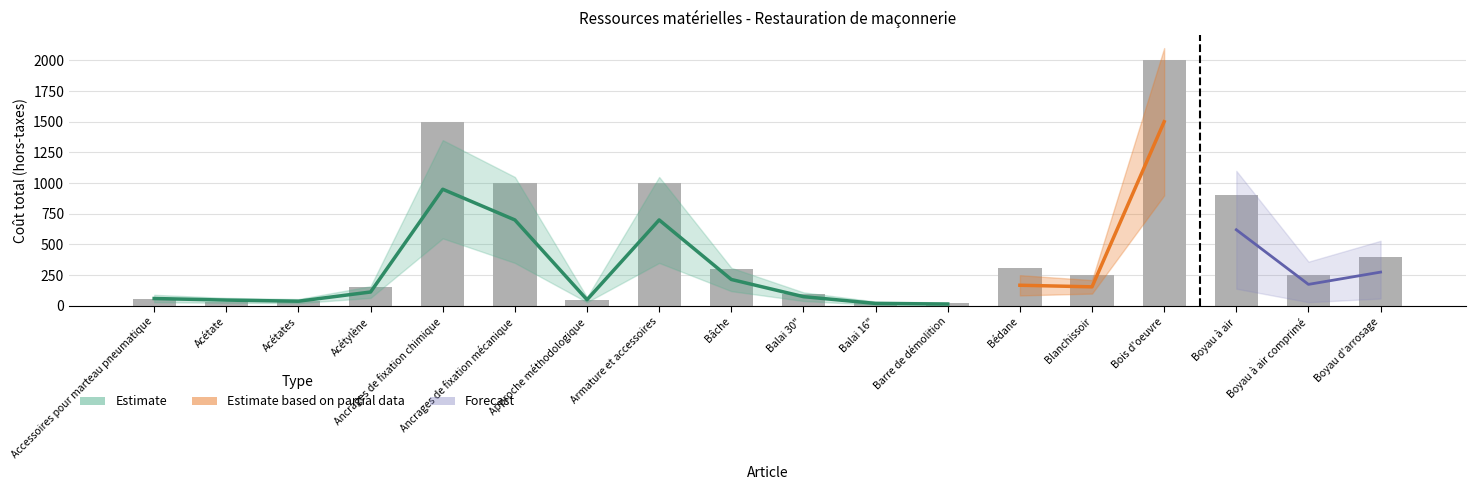

What is the change in value from Ancrages de fixation mécanique to Approche méthodologique?

-950